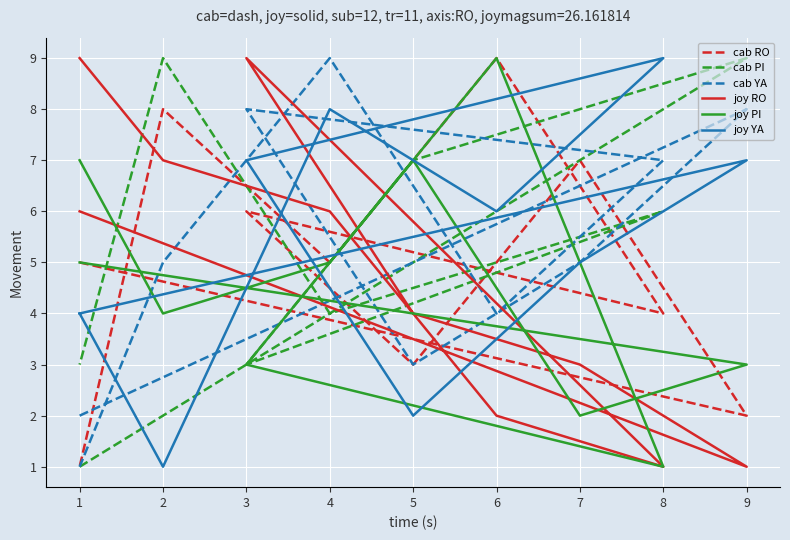

What are all the series names shown in the legend?

cab RO, cab PI, cab YA, joy RO, joy PI, joy YA